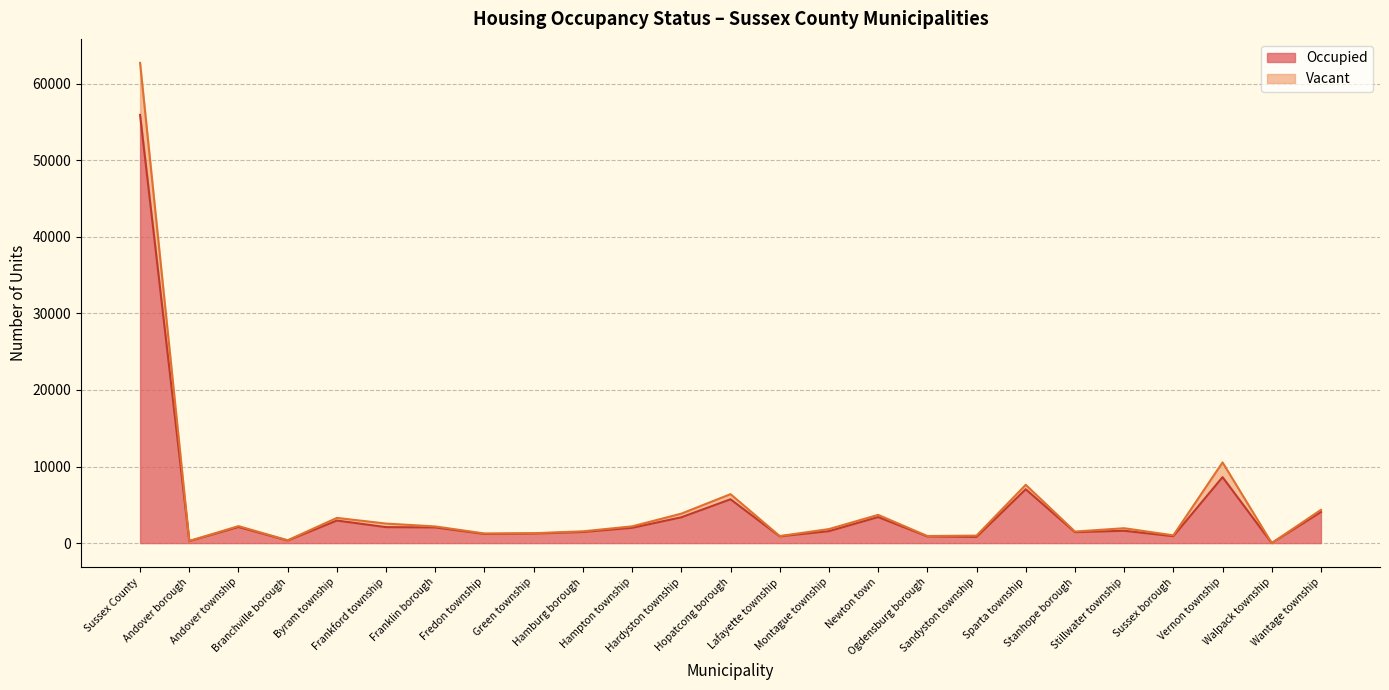

What is the difference between the second highest and minimum values in the Occupied series?

8607